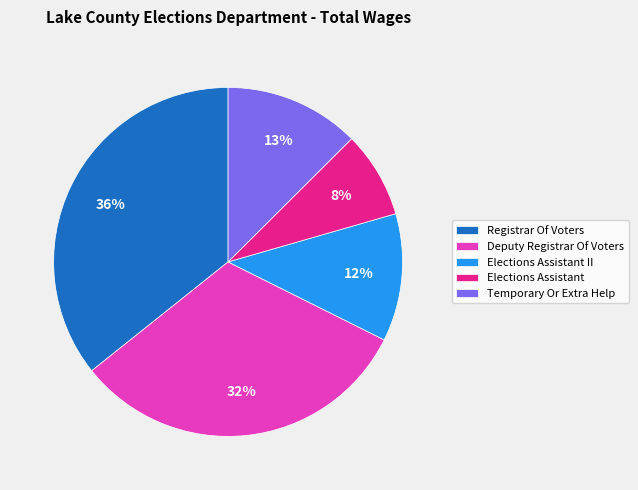

Do Temporary Or Extra Help and Deputy Registrar Of Voters together represent more than half of the pie?

No